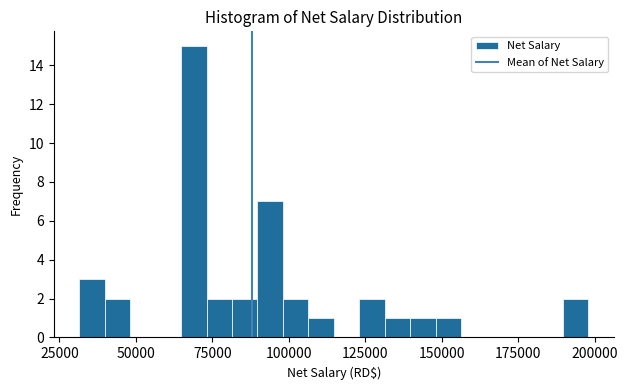

Around what value on the x-axis is the tallest bar? Give the approximate position of its centre, as read against the axis.

70000